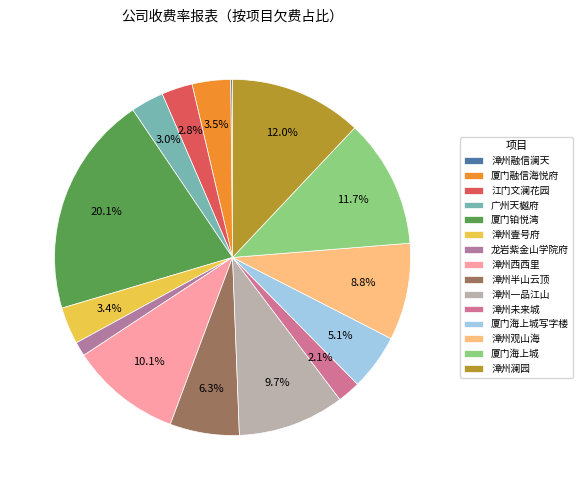

Is 厦门融信海悦府 the majority of the pie?

No